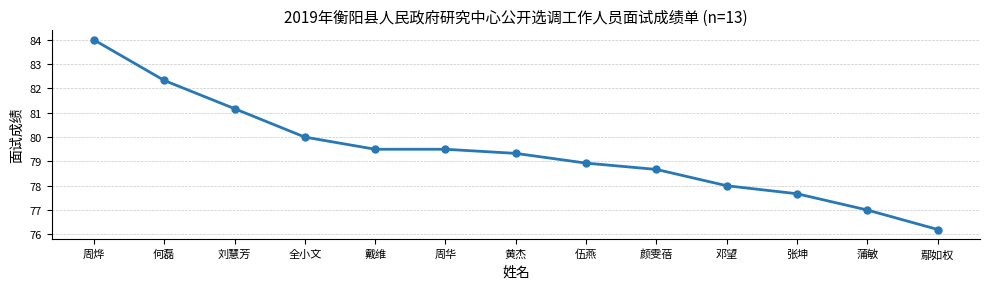

What is the minimum value shown in the chart?

76.2